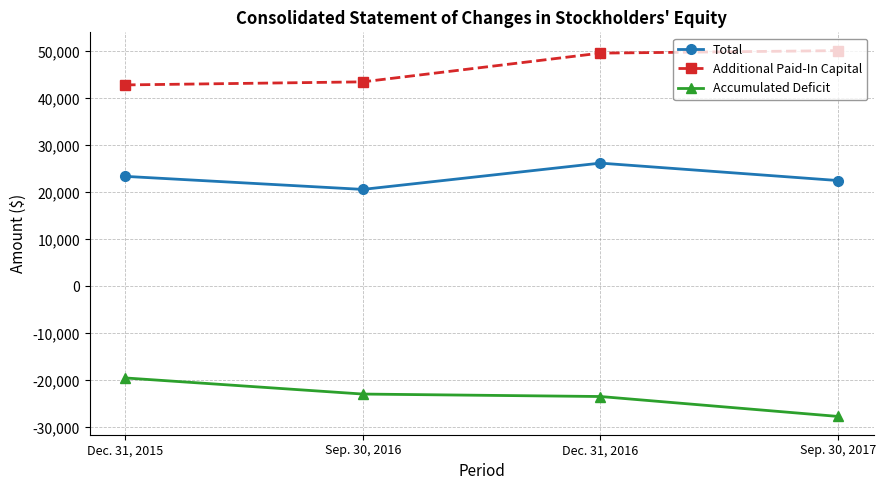

What is the label of the 4th point from the right?

Dec. 31, 2015